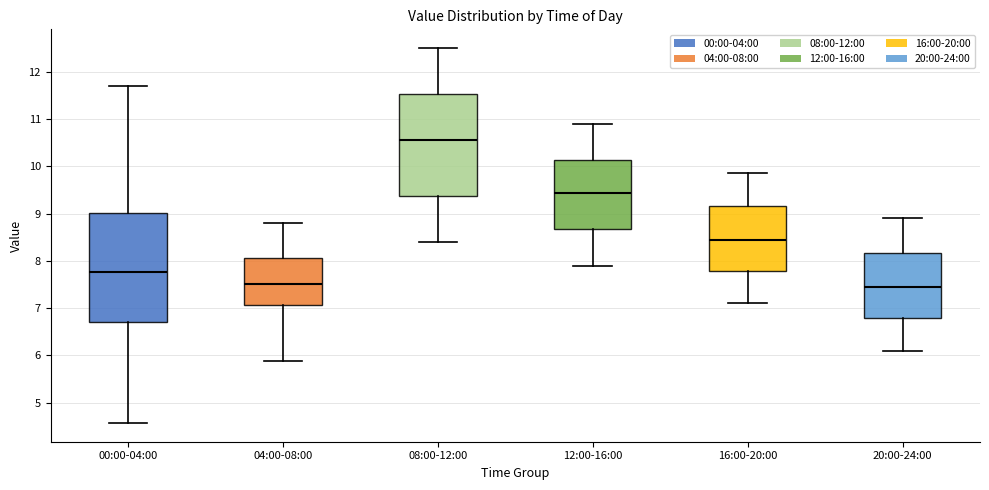

Where is the lower edge of the box for 08:00-12:00 on the y-axis? The values are not printed on the chart, so give them approximately, as read against the axis.

9.4